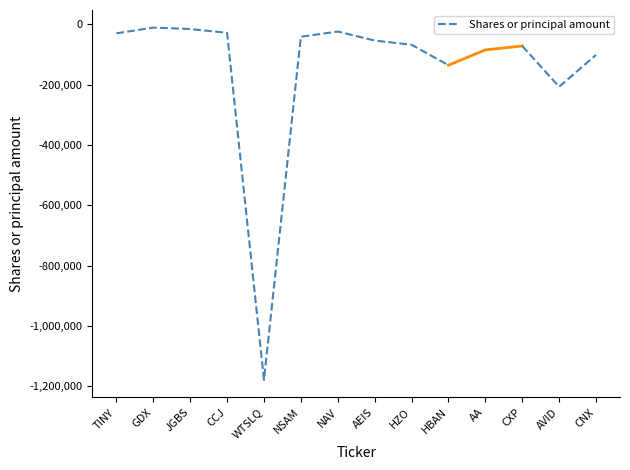

At which label does the data first exceed -30000?

GDX